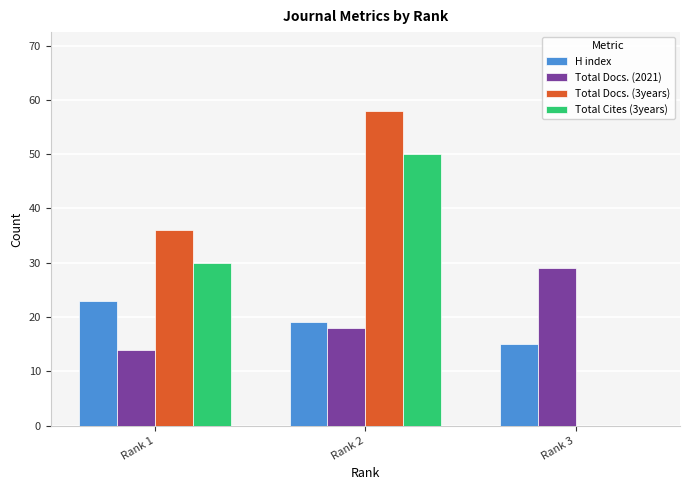

Which category has the highest value in the Total Docs. (2021) series?

Rank 3